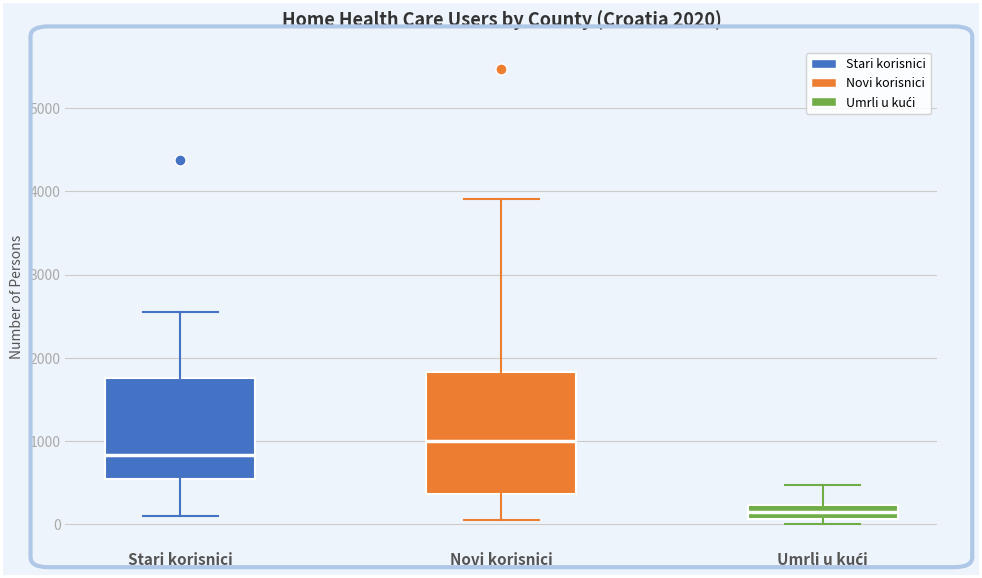

Which box is the tallest, from its lower edge to its upper edge?

Novi korisnici